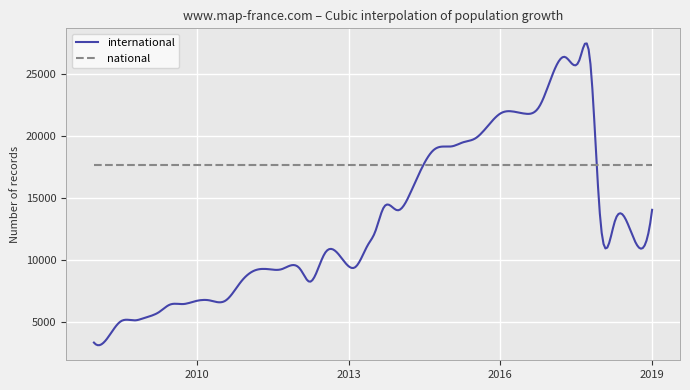

What is the minimum value shown in the chart?

3115.4